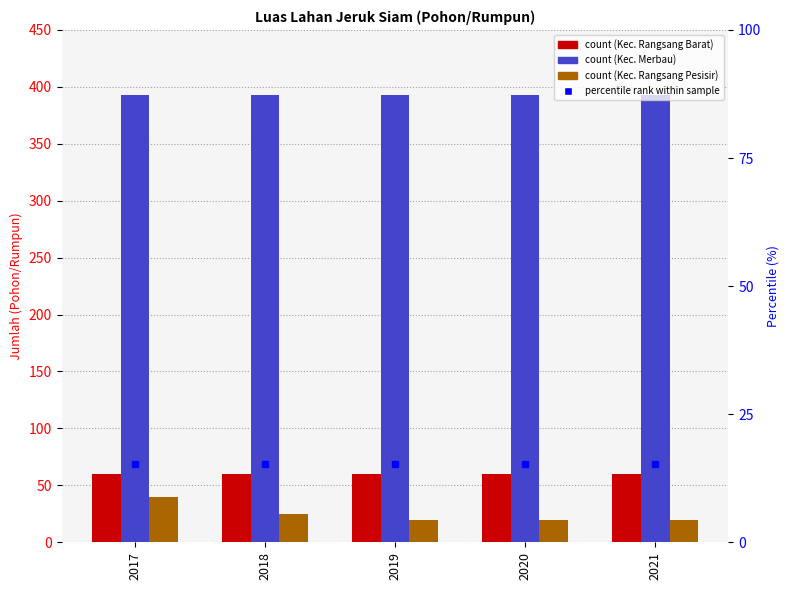

How many data points does each series have?

5